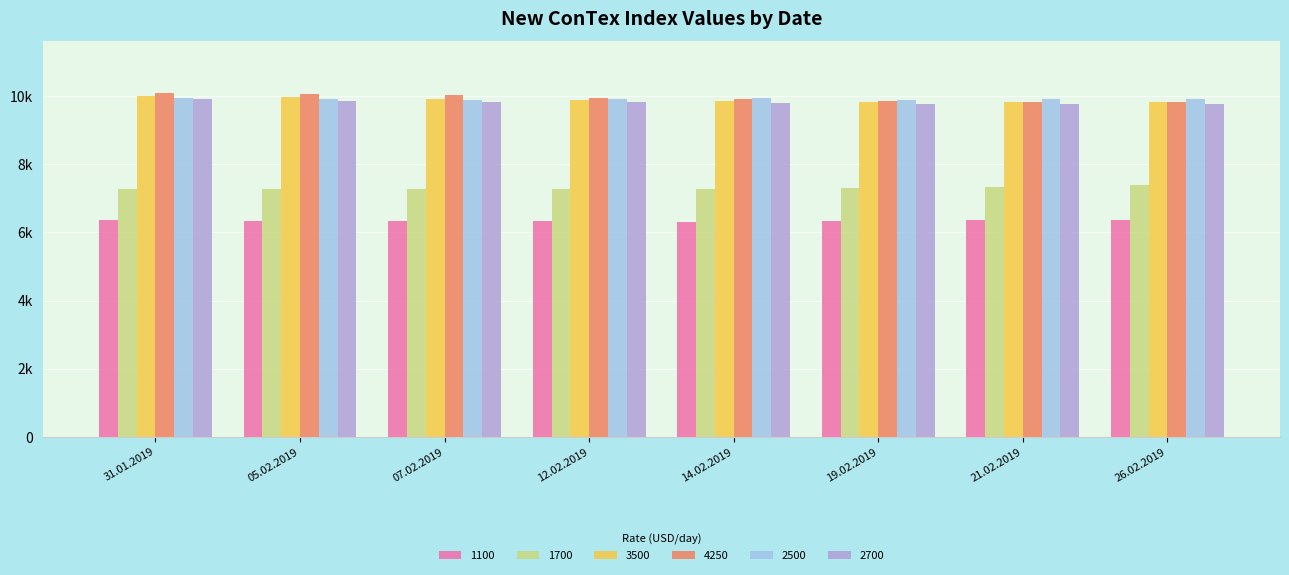

What is the value of the 1100 bar at the 7th from the left?

6353